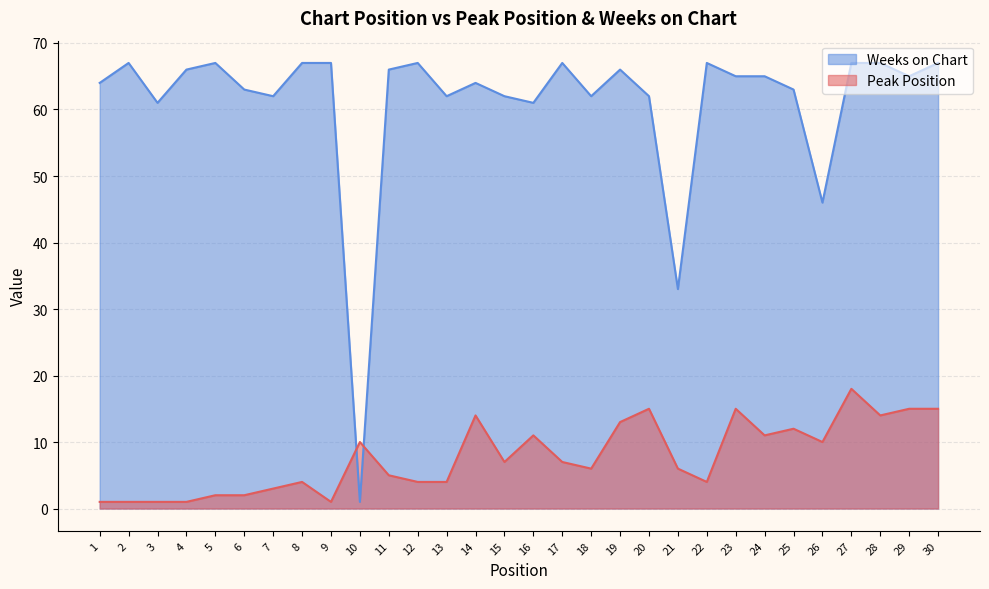

At which category does the chart reach its peak across all series?

2